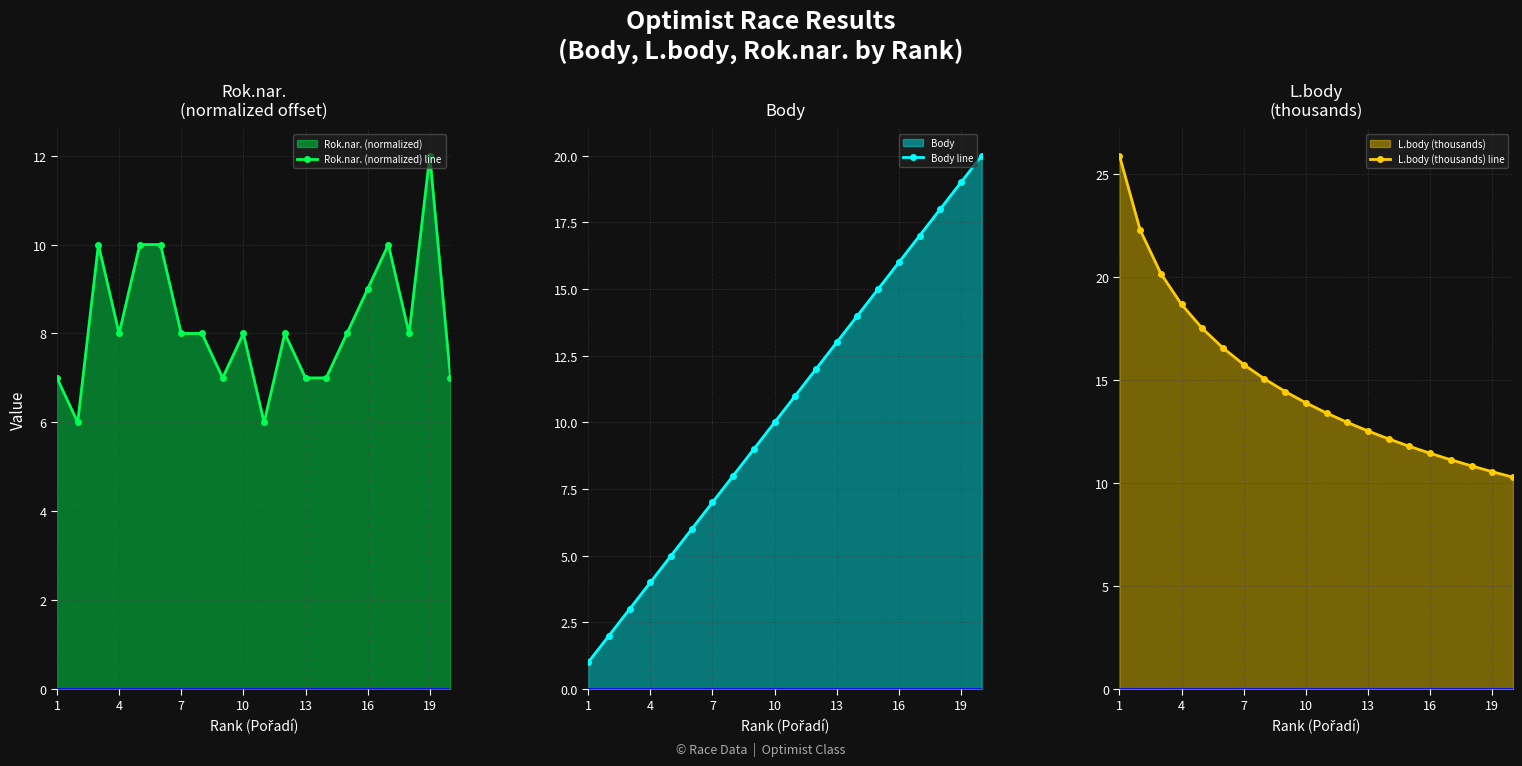

The value of L.body (thousands) line at 16 is 20.2. True or false?

False